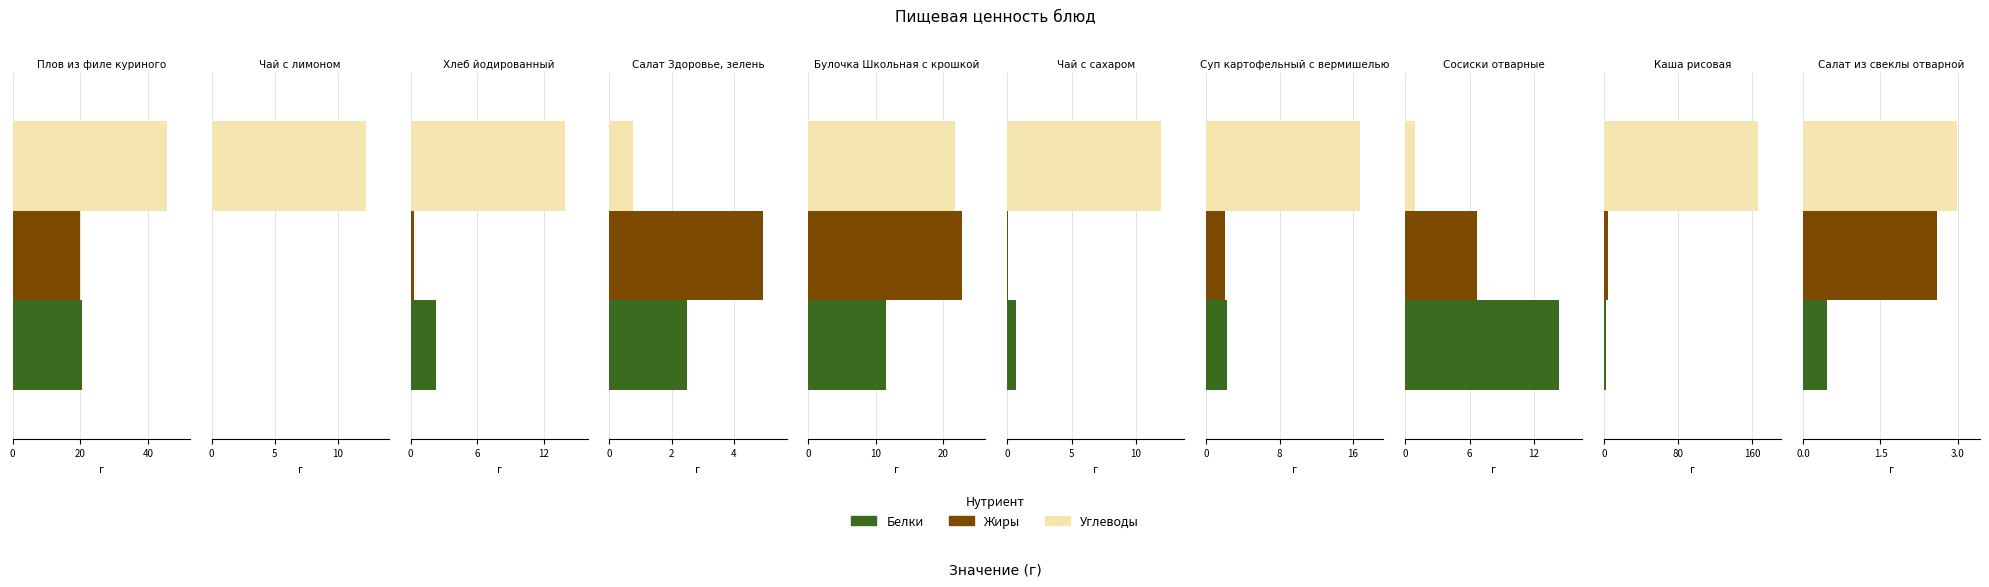

How many groups of bars are there?

10